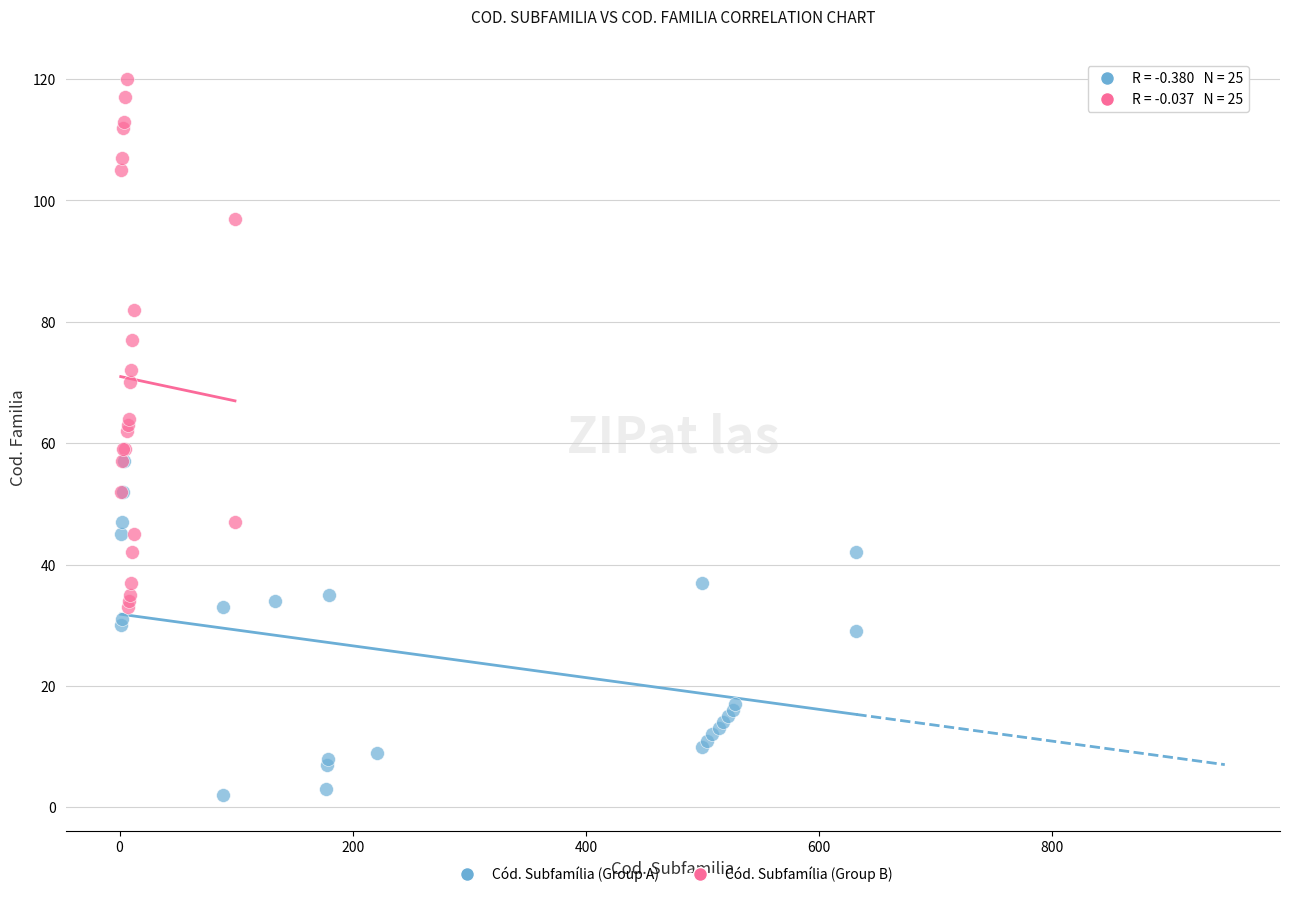

Which series contains the highest Y value?

Cód. Subfamília (Group B)